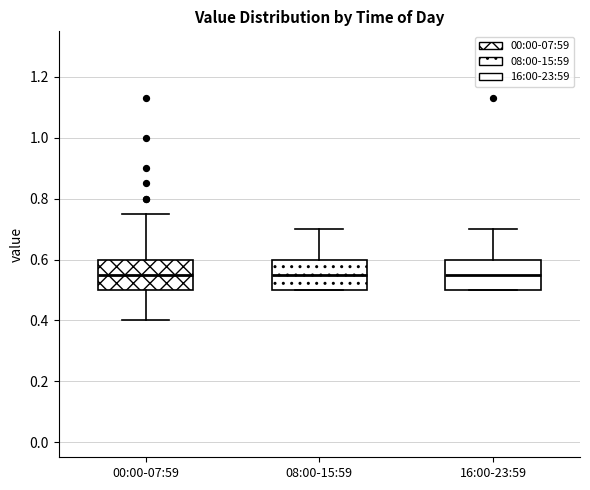

Where is the lower edge of the box for 16:00-23:59 on the y-axis? The values are not printed on the chart, so give them approximately, as read against the axis.

0.50